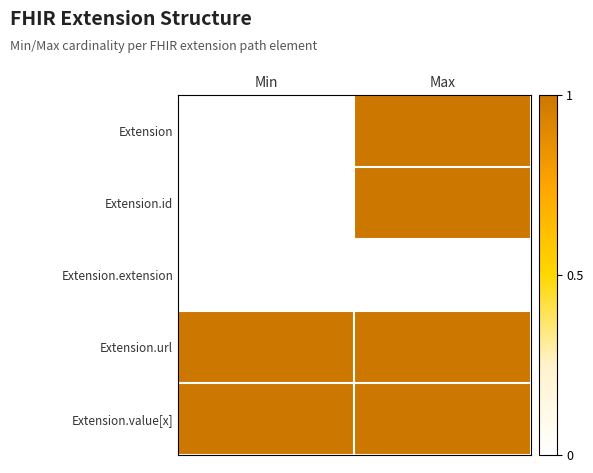

Which category has the lowest value across all series?

Min